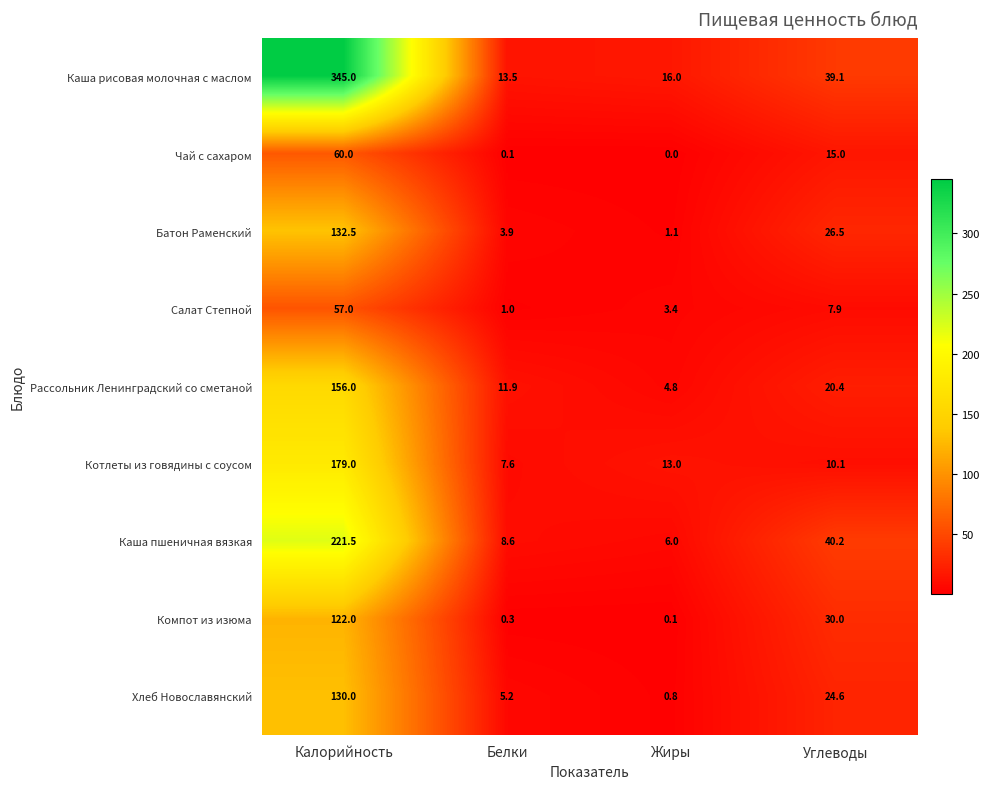

Which category has the lowest value in the Хлеб Новославянский series?

Жиры